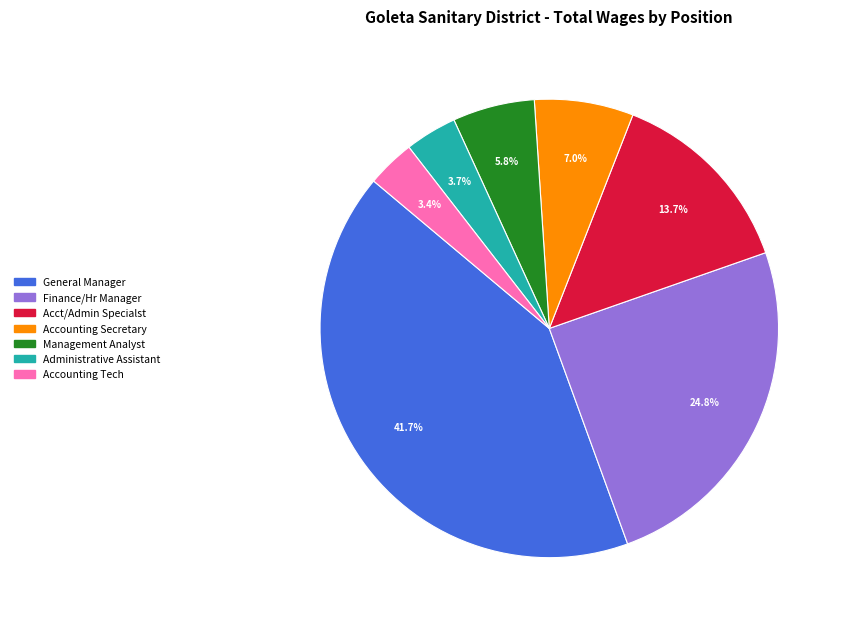

Is it true that Acct/Admin Specialst is 14% of the pie?

True